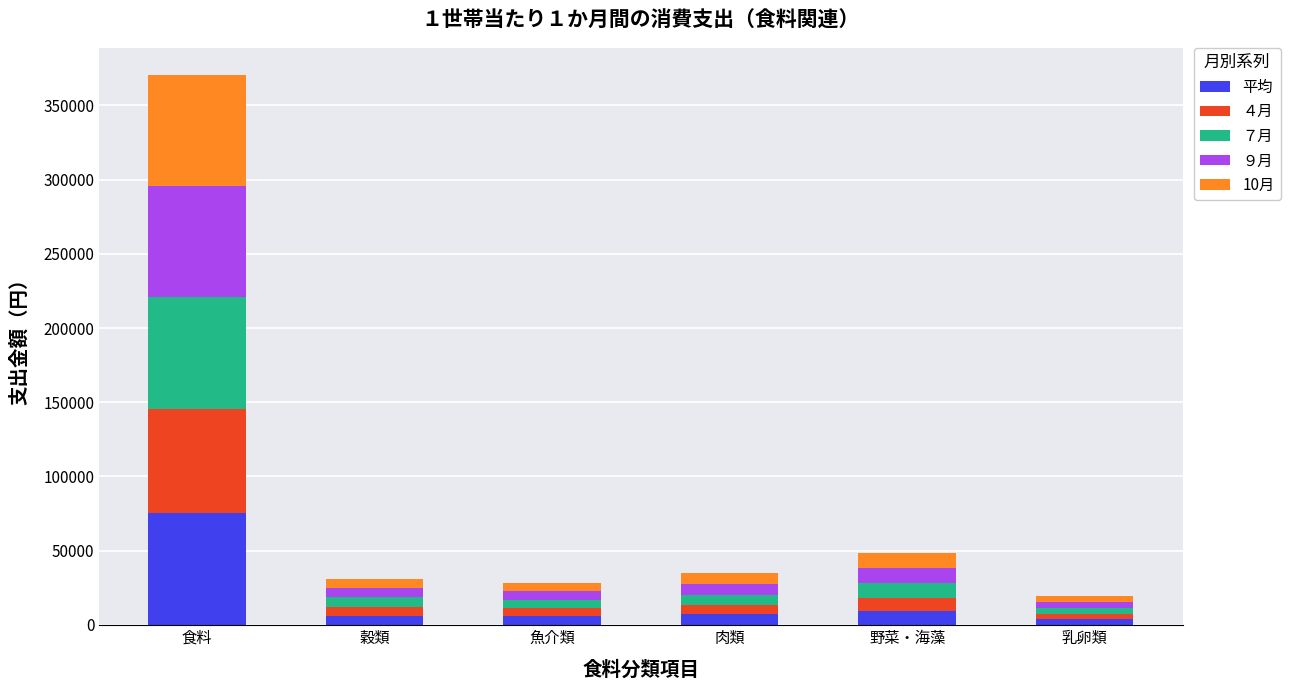

What is the difference between the maximum and minimum values in the 平均 series?

71474